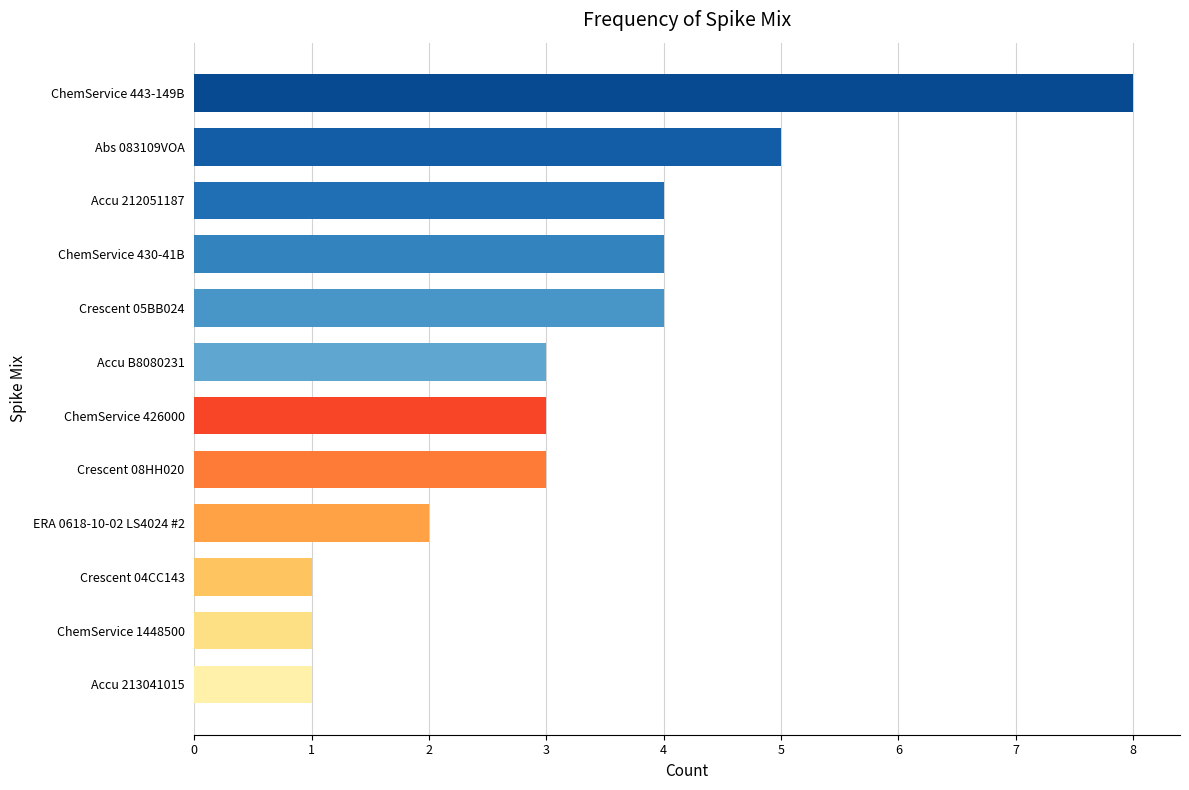

Reading bottom to top, extract all data points from this chart.

Accu 213041015=1	ChemService 1448500=1	Crescent 04CC143=1	ERA 0618-10-02 LS4024 #2=2	Crescent 08HH020=3	ChemService 426000=3	Accu B8080231=3	Crescent 05BB024=4	ChemService 430-41B=4	Accu 212051187=4	Abs 083109VOA=5	ChemService 443-149B=8